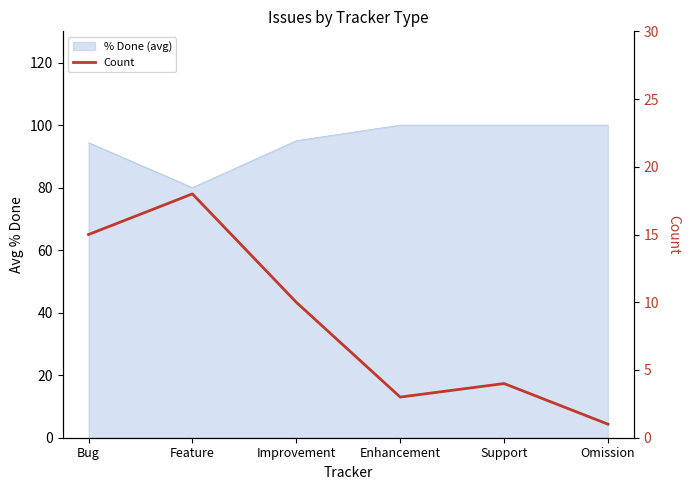

Reading right to left, transcribe all the data shown in this chart.

Omission=1	Support=4	Enhancement=3	Improvement=10	Feature=18	Bug=15